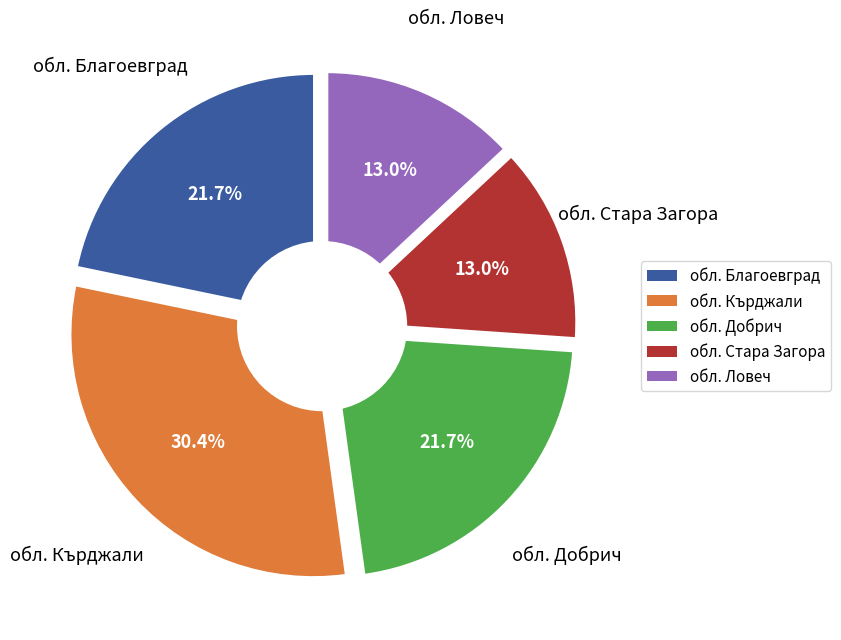

Does обл. Добрич account for over 50% of the chart?

No